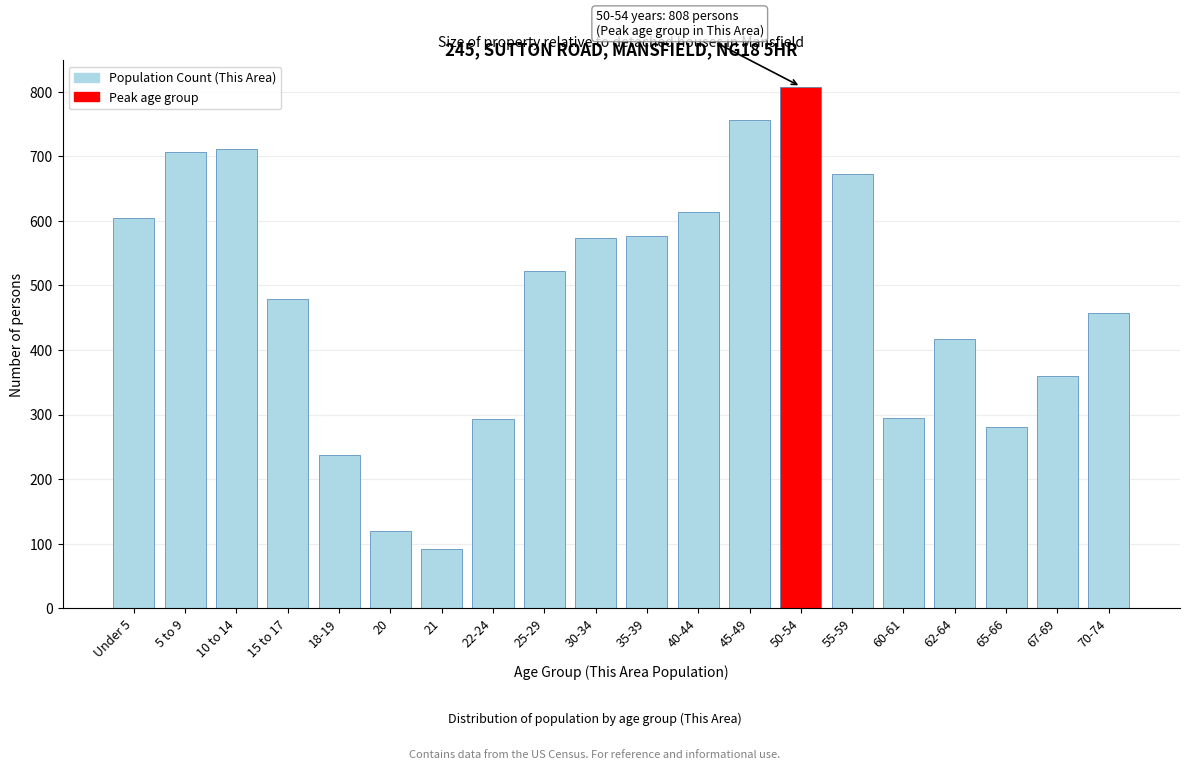

What is the label of the 17th bar from the right?

15 to 17